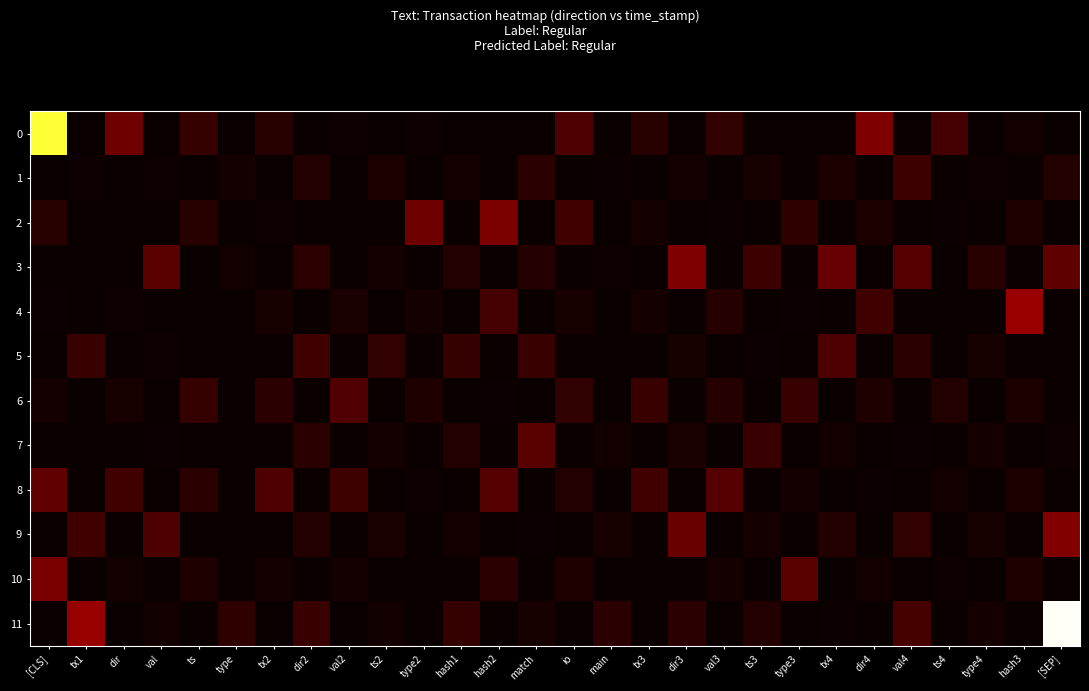

Reading right to left, extract all data points from this chart.

0: [SEP]=0.0	hash3=0.0	type4=0.0	ts4=0.1	val4=0.0	dir4=0.2	tx4=0.0	type3=0.0	ts3=0.0	val3=0.1	dir3=0.0	tx3=0.0	main=0.0	io=0.1	match=0.0	hash2=0.0	hash1=0.0	type2=0.0	ts2=0.0	val2=0.0	dir2=0.0	tx2=0.0	type=0.0	ts=0.1	val=0.0	dir=0.2	tx1=0.0	[CLS]=0.8
1: [SEP]=0.0	hash3=0.0	type4=0.0	ts4=0.0	val4=0.1	dir4=0.0	tx4=0.0	type3=0.0	ts3=0.0	val3=0.0	dir3=0.0	tx3=0.0	main=0.0	io=0.0	match=0.0	hash2=0.0	hash1=0.0	type2=0.0	ts2=0.0	val2=0.0	dir2=0.0	tx2=0.0	type=0.0	ts=0.0	val=0.0	dir=0.0	tx1=0.0	[CLS]=0.0
2: [SEP]=0.0	hash3=0.0	type4=0.0	ts4=0.0	val4=0.0	dir4=0.0	tx4=0.0	type3=0.1	ts3=0.0	val3=0.0	dir3=0.0	tx3=0.0	main=0.0	io=0.1	match=0.0	hash2=0.2	hash1=0.0	type2=0.1	ts2=0.0	val2=0.0	dir2=0.0	tx2=0.0	type=0.0	ts=0.0	val=0.0	dir=0.0	tx1=0.0	[CLS]=0.0
3: [SEP]=0.1	hash3=0.0	type4=0.0	ts4=0.0	val4=0.1	dir4=0.0	tx4=0.1	type3=0.0	ts3=0.1	val3=0.0	dir3=0.2	tx3=0.0	main=0.0	io=0.0	match=0.0	hash2=0.0	hash1=0.0	type2=0.0	ts2=0.0	val2=0.0	dir2=0.1	tx2=0.0	type=0.0	ts=0.0	val=0.1	dir=0.0	tx1=0.0	[CLS]=0.0
4: [SEP]=0.0	hash3=0.2	type4=0.0	ts4=0.0	val4=0.0	dir4=0.1	tx4=0.0	type3=0.0	ts3=0.0	val3=0.0	dir3=0.0	tx3=0.0	main=0.0	io=0.0	match=0.0	hash2=0.1	hash1=0.0	type2=0.0	ts2=0.0	val2=0.0	dir2=0.0	tx2=0.0	type=0.0	ts=0.0	val=0.0	dir=0.0	tx1=0.0	[CLS]=0.0
5: [SEP]=0.0	hash3=0.0	type4=0.0	ts4=0.0	val4=0.0	dir4=0.0	tx4=0.1	type3=0.0	ts3=0.0	val3=0.0	dir3=0.0	tx3=0.0	main=0.0	io=0.0	match=0.1	hash2=0.0	hash1=0.1	type2=0.0	ts2=0.1	val2=0.0	dir2=0.1	tx2=0.0	type=0.0	ts=0.0	val=0.0	dir=0.0	tx1=0.1	[CLS]=0.0
6: [SEP]=0.0	hash3=0.0	type4=0.0	ts4=0.0	val4=0.0	dir4=0.0	tx4=0.0	type3=0.1	ts3=0.0	val3=0.0	dir3=0.0	tx3=0.1	main=0.0	io=0.1	match=0.0	hash2=0.0	hash1=0.0	type2=0.0	ts2=0.0	val2=0.1	dir2=0.0	tx2=0.1	type=0.0	ts=0.1	val=0.0	dir=0.0	tx1=0.0	[CLS]=0.0
7: [SEP]=0.0	hash3=0.0	type4=0.0	ts4=0.0	val4=0.0	dir4=0.0	tx4=0.0	type3=0.0	ts3=0.1	val3=0.0	dir3=0.0	tx3=0.0	main=0.0	io=0.0	match=0.1	hash2=0.0	hash1=0.0	type2=0.0	ts2=0.0	val2=0.0	dir2=0.1	tx2=0.0	type=0.0	ts=0.0	val=0.0	dir=0.0	tx1=0.0	[CLS]=0.0
8: [SEP]=0.0	hash3=0.0	type4=0.0	ts4=0.0	val4=0.0	dir4=0.0	tx4=0.0	type3=0.0	ts3=0.0	val3=0.1	dir3=0.0	tx3=0.1	main=0.0	io=0.0	match=0.0	hash2=0.1	hash1=0.0	type2=0.0	ts2=0.0	val2=0.1	dir2=0.0	tx2=0.1	type=0.0	ts=0.1	val=0.0	dir=0.1	tx1=0.0	[CLS]=0.1
9: [SEP]=0.2	hash3=0.0	type4=0.0	ts4=0.0	val4=0.1	dir4=0.0	tx4=0.0	type3=0.0	ts3=0.0	val3=0.0	dir3=0.1	tx3=0.0	main=0.0	io=0.0	match=0.0	hash2=0.0	hash1=0.0	type2=0.0	ts2=0.0	val2=0.0	dir2=0.0	tx2=0.0	type=0.0	ts=0.0	val=0.1	dir=0.0	tx1=0.1	[CLS]=0.0
10: [SEP]=0.0	hash3=0.0	type4=0.0	ts4=0.0	val4=0.0	dir4=0.0	tx4=0.0	type3=0.1	ts3=0.0	val3=0.0	dir3=0.0	tx3=0.0	main=0.0	io=0.0	match=0.0	hash2=0.0	hash1=0.0	type2=0.0	ts2=0.0	val2=0.0	dir2=0.0	tx2=0.0	type=0.0	ts=0.0	val=0.0	dir=0.0	tx1=0.0	[CLS]=0.2
11: [SEP]=1.0	hash3=0.0	type4=0.0	ts4=0.0	val4=0.1	dir4=0.0	tx4=0.0	type3=0.0	ts3=0.0	val3=0.0	dir3=0.1	tx3=0.0	main=0.1	io=0.0	match=0.0	hash2=0.0	hash1=0.1	type2=0.0	ts2=0.0	val2=0.0	dir2=0.1	tx2=0.0	type=0.1	ts=0.0	val=0.0	dir=0.0	tx1=0.2	[CLS]=0.0